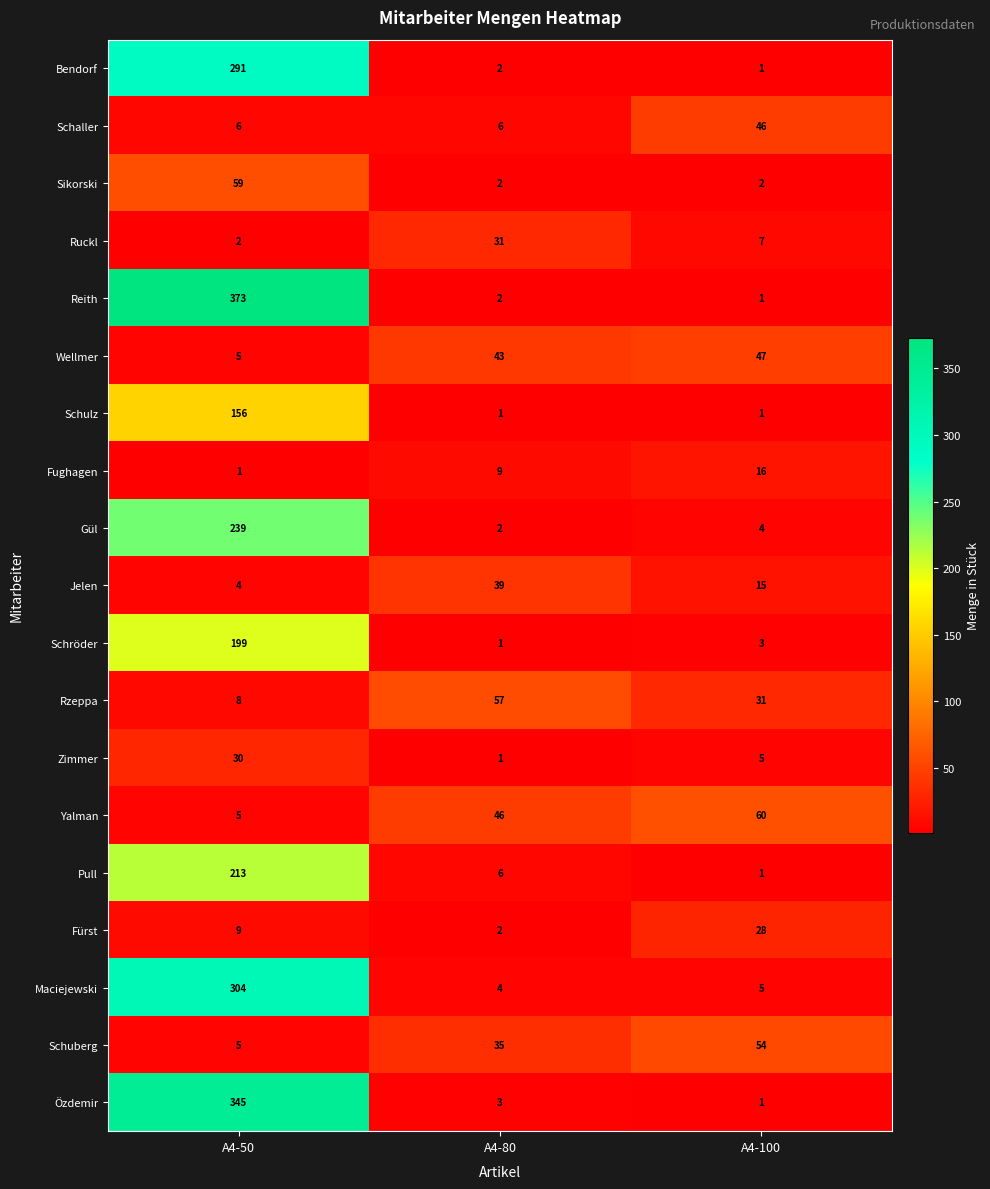

What is the sum of all Gül values?

245